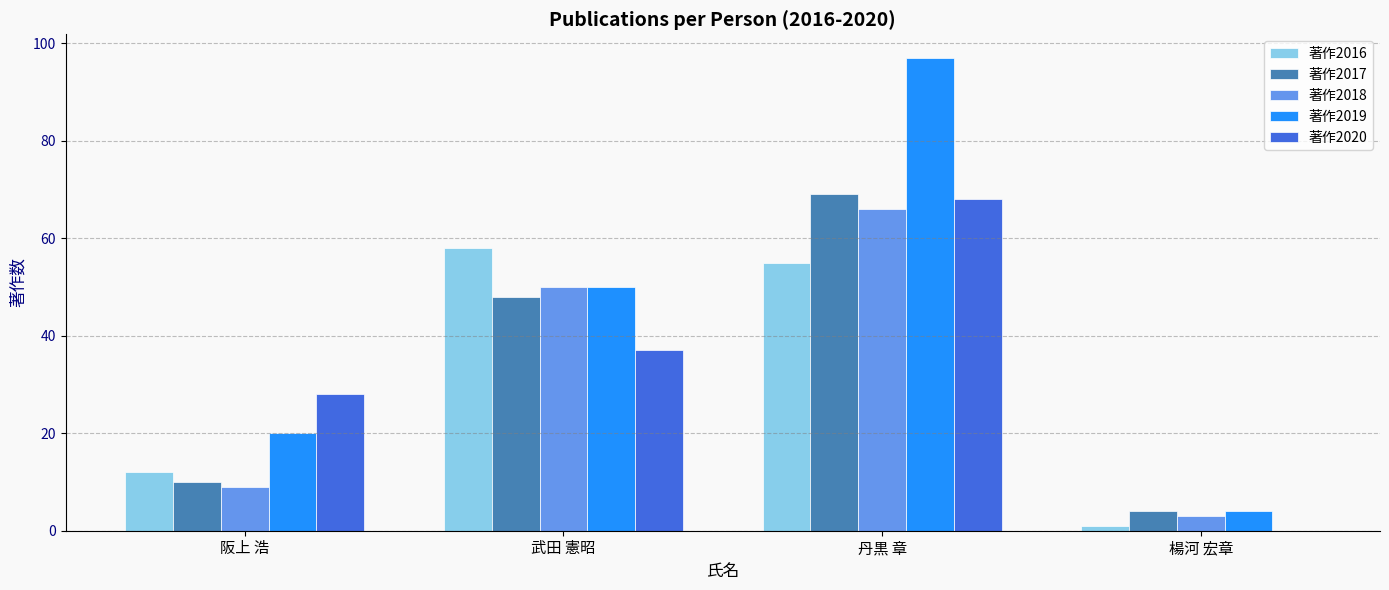

Are the bars grouped side by side (vs. stacked)?

Yes